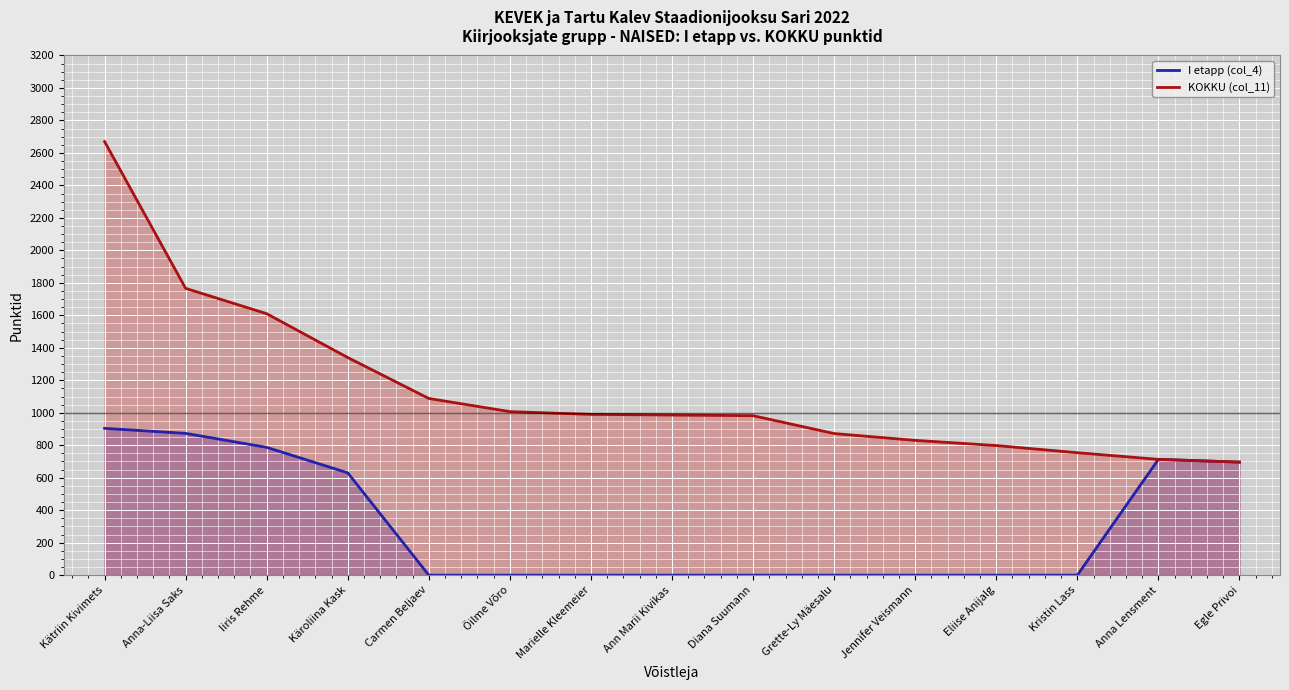

How many lines are shown in the chart?

2